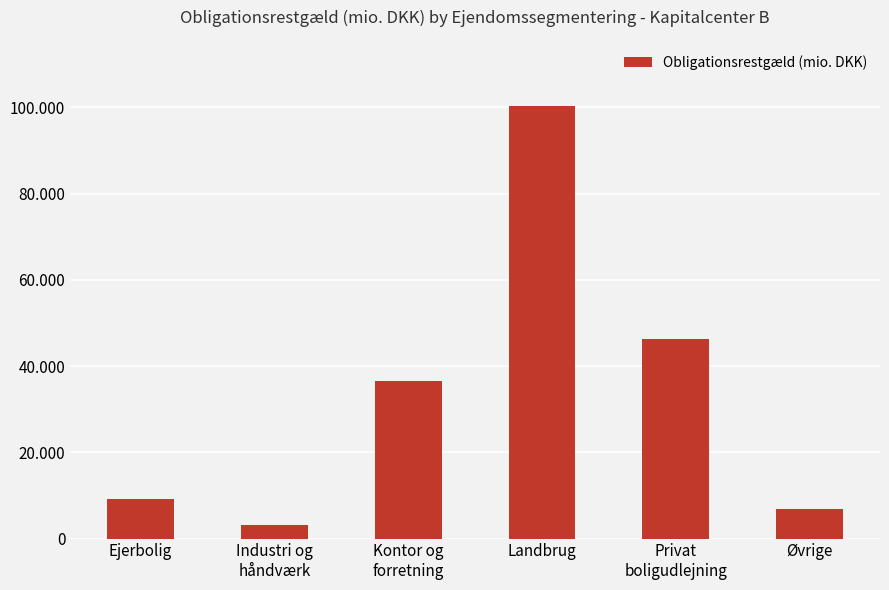

Is it true that the value at Landbrug is 100335.8?

True